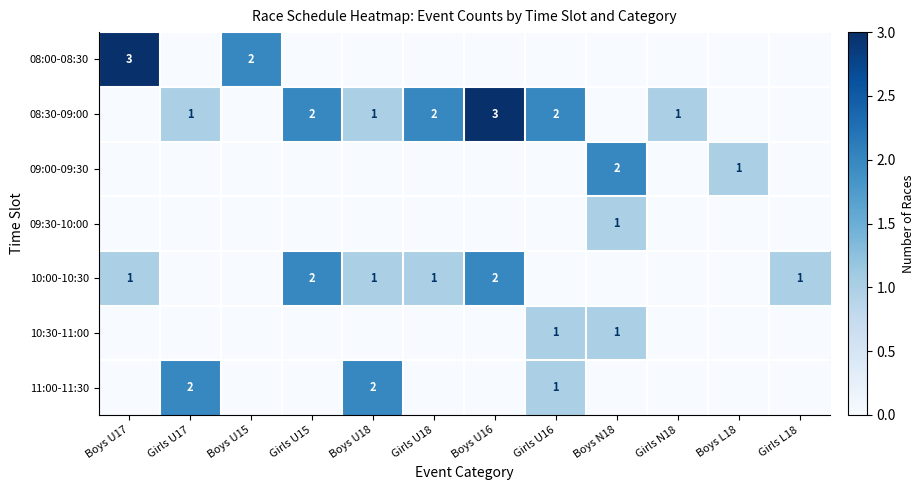

True or false: 09:00-09:30 has a value of 1 at Boys N18.

False